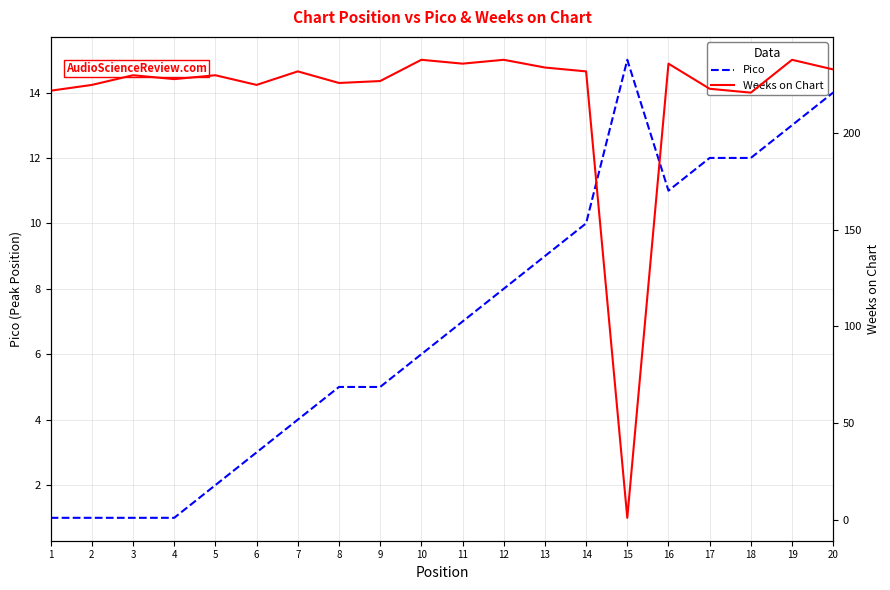

Reading left to right, extract all data points from this chart.

Pico: 1=1	2=1	3=1	4=1	5=2	6=3	7=4	8=5	9=5	10=6	11=7	12=8	13=9	14=10	15=15	16=11	17=12	18=12	19=13	20=14
Weeks on Chart: 1=222	2=225	3=230	4=228	5=230	6=225	7=232	8=226	9=227	10=238	11=236	12=238	13=234	14=232	15=1	16=236	17=223	18=221	19=238	20=233